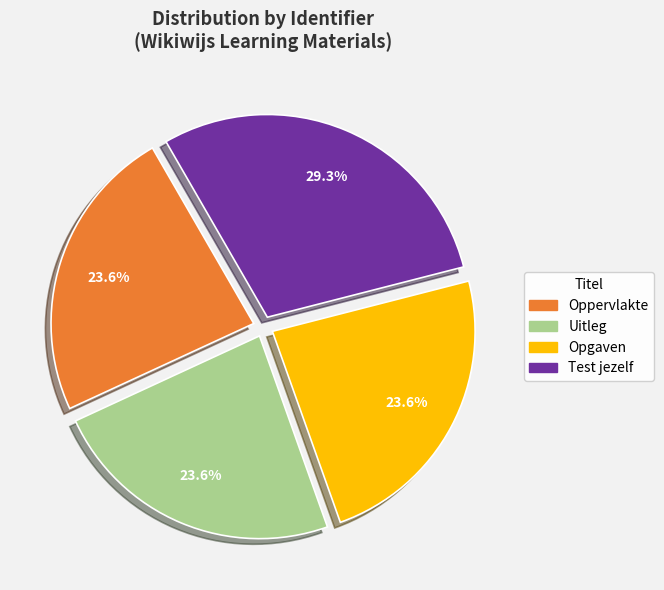

How many segments does this pie chart have?

4